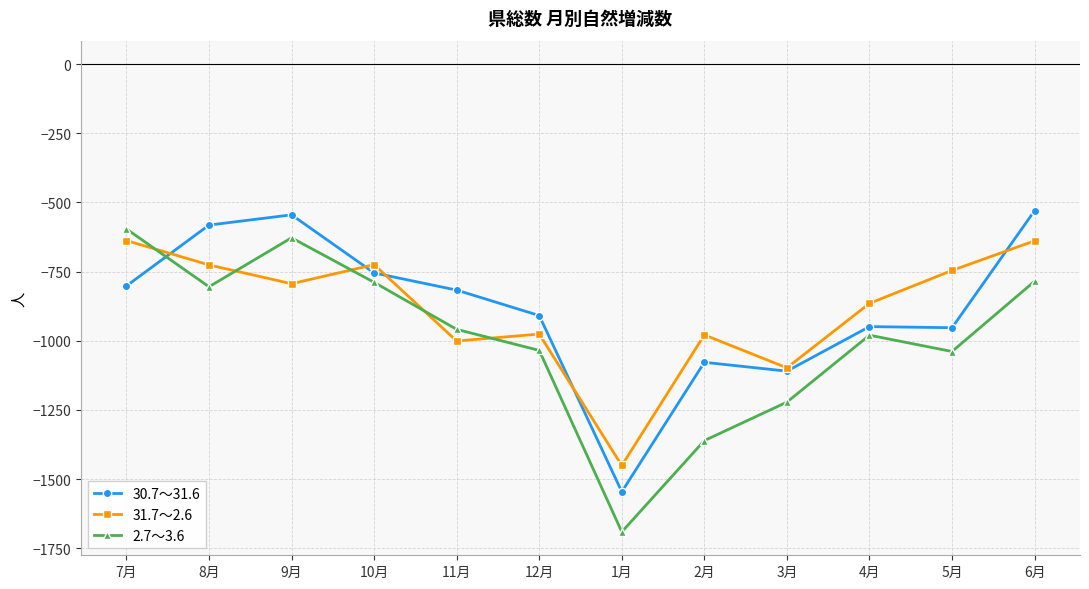

What is the difference between the highest and lowest values at 6月?

255